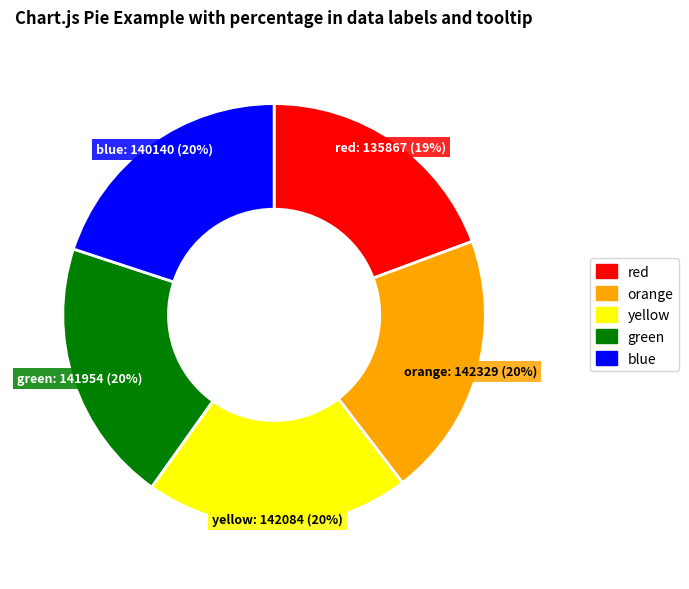

Approximately how many times larger is the value at orange compared to blue?

1.0